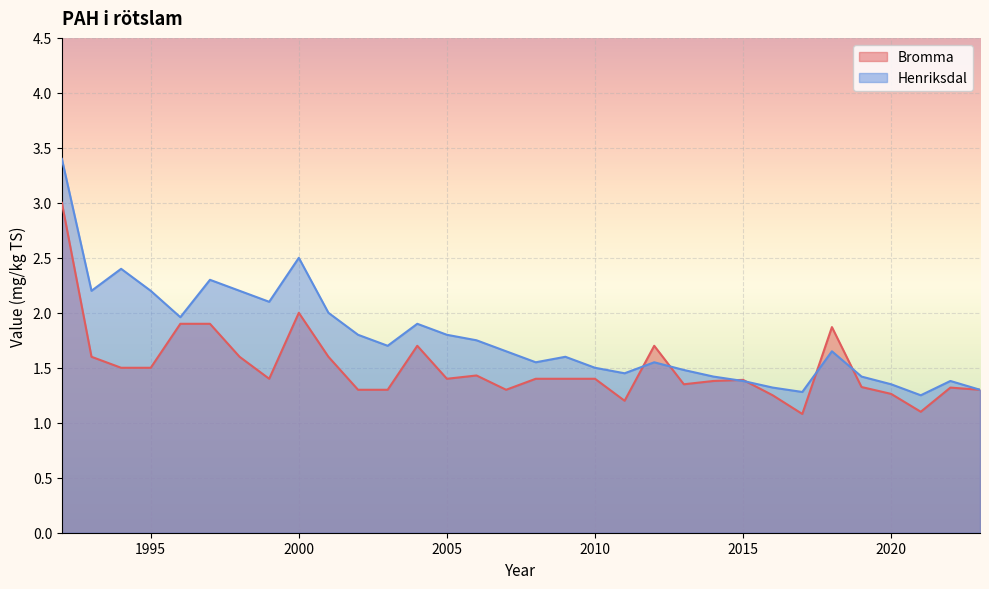

How many lines are shown in the chart?

2